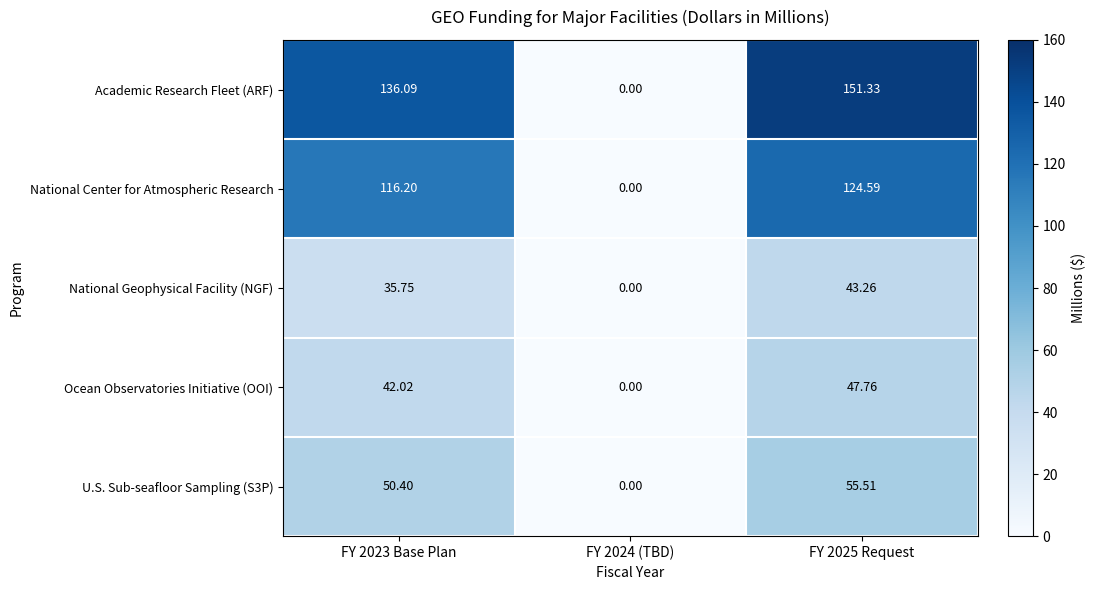

Which series has the widest spread of values?

Academic Research Fleet (ARF)